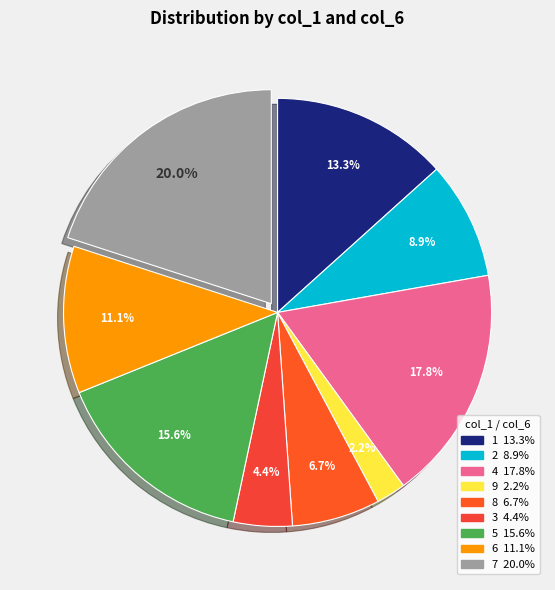

How many slices are in this pie chart?

9